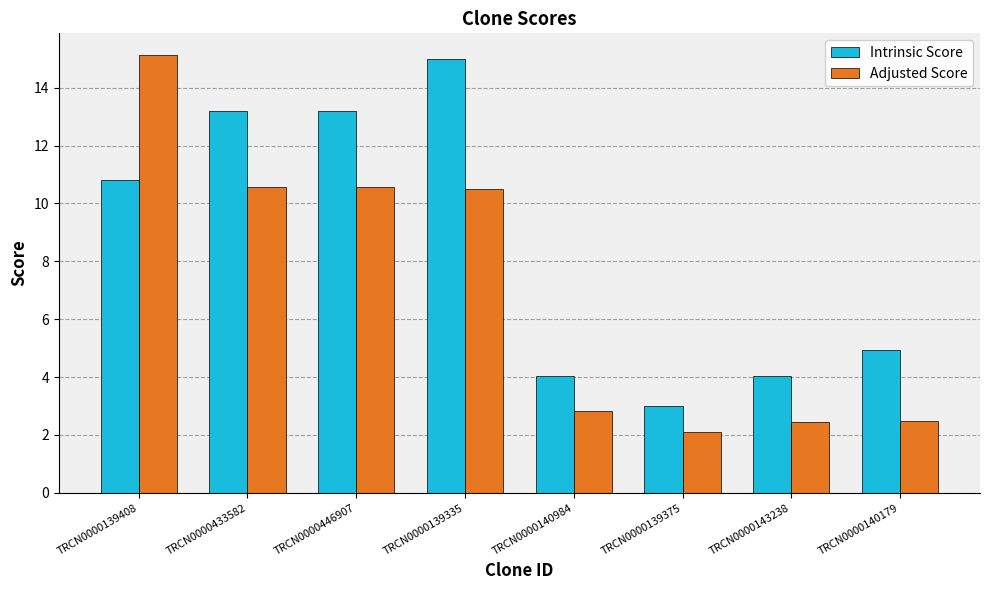

Count the number of data series in this chart.

2